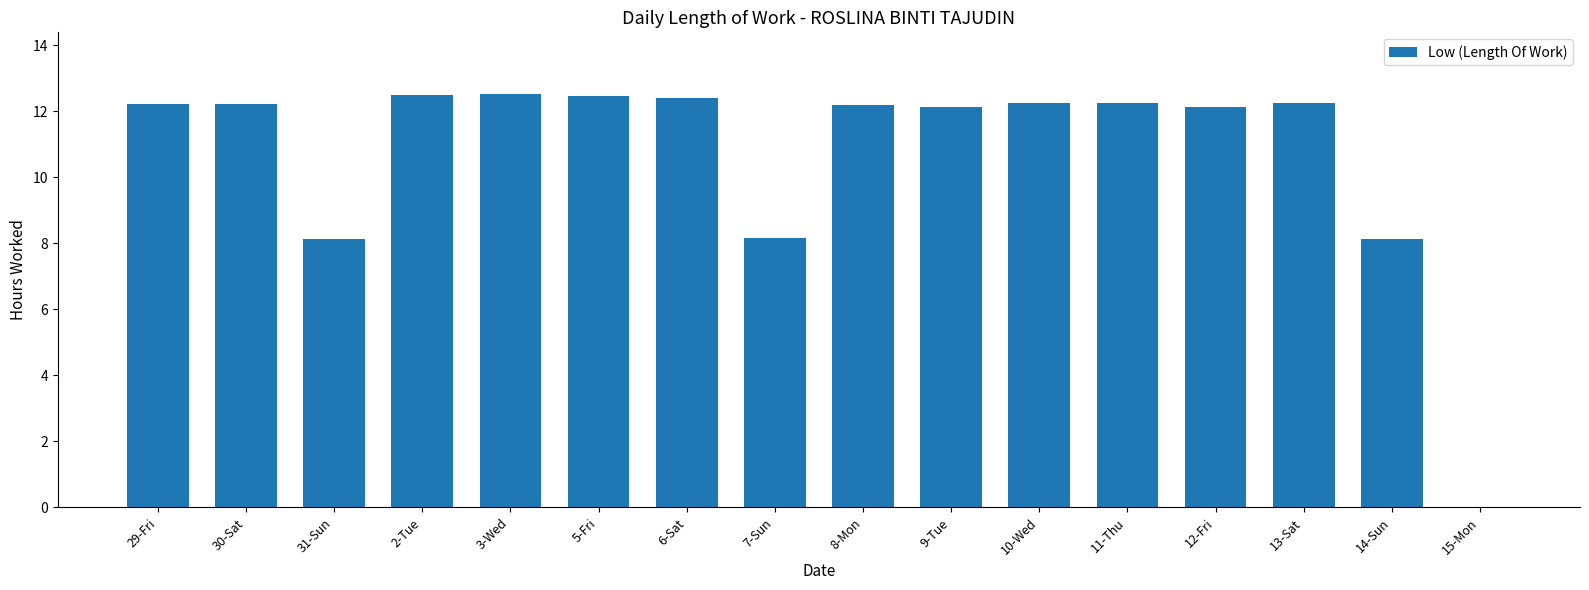

Are the bars horizontal?

No